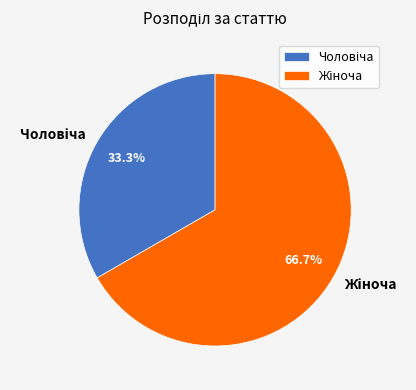

Is there any slice that represents more than half of the pie?

Yes